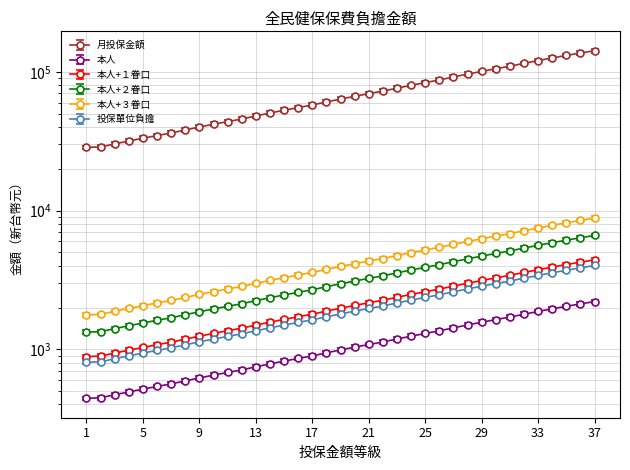

The value of 月投保金額 at 29 is 152925.5. True or false?

False